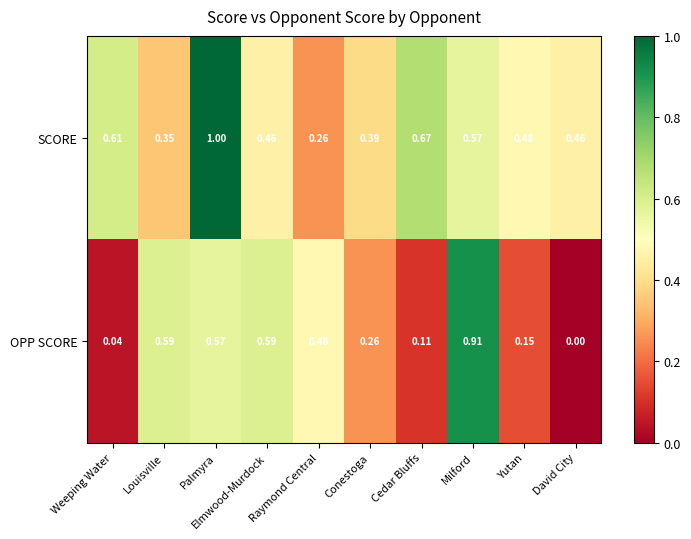

Which label corresponds to the smallest value in the chart?

David City